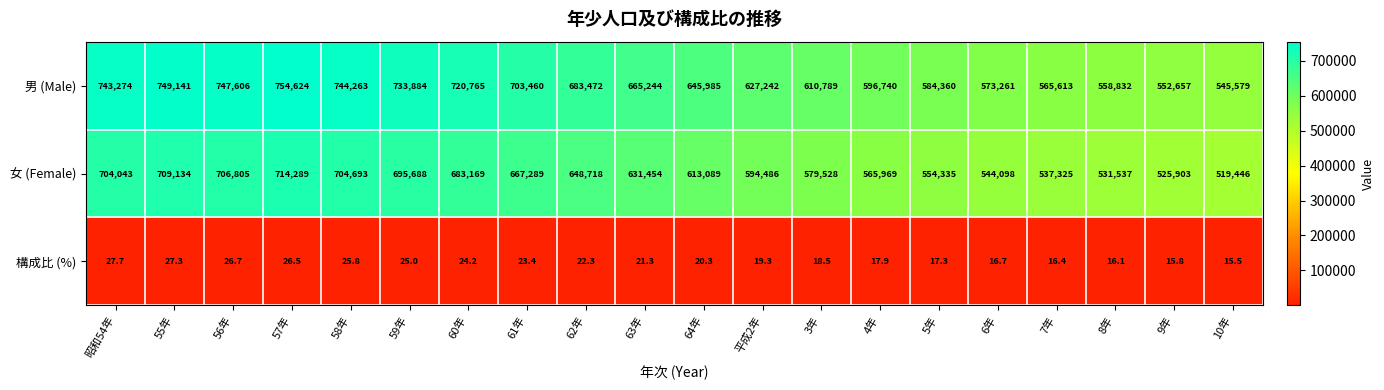

What value does the 女 (Female) series have at 57年?

714289.0